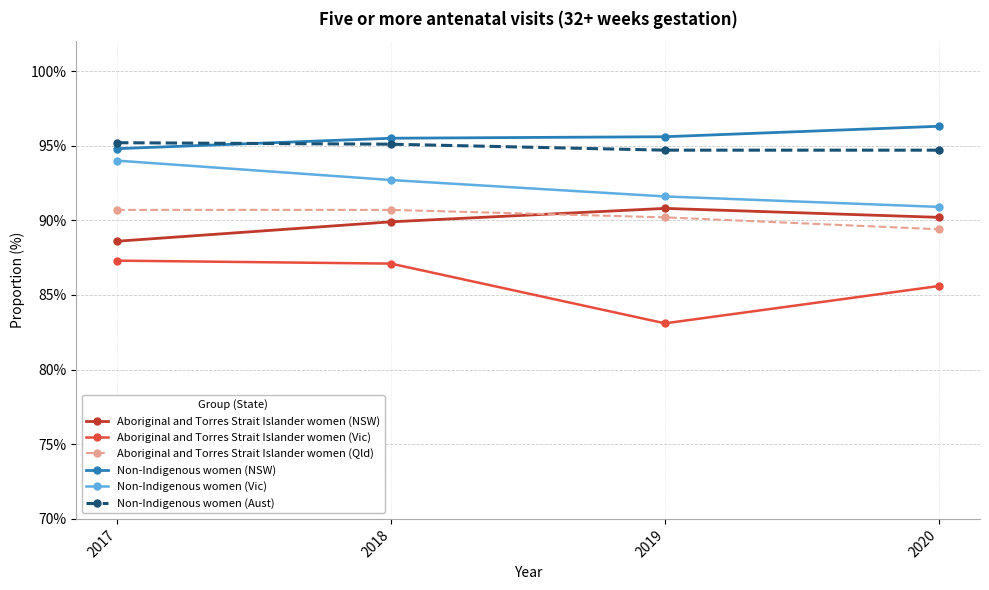

What is the spread (max minus min) of values at 2017?

7.9